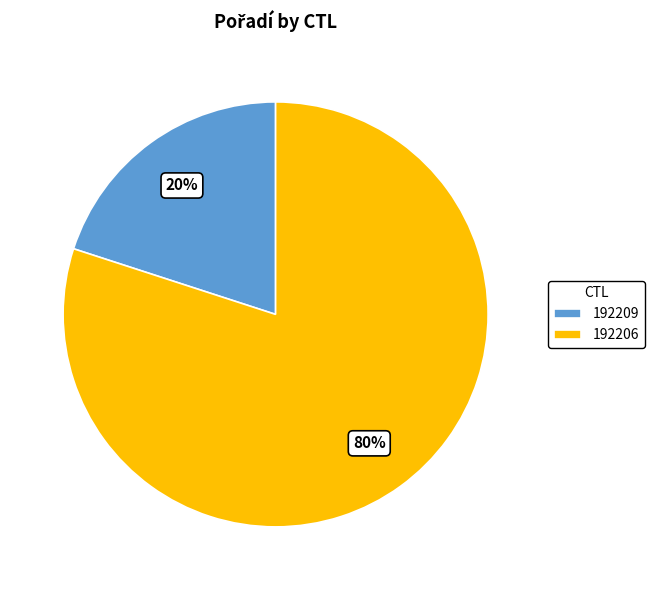

Which category has the biggest portion of the pie?

192206